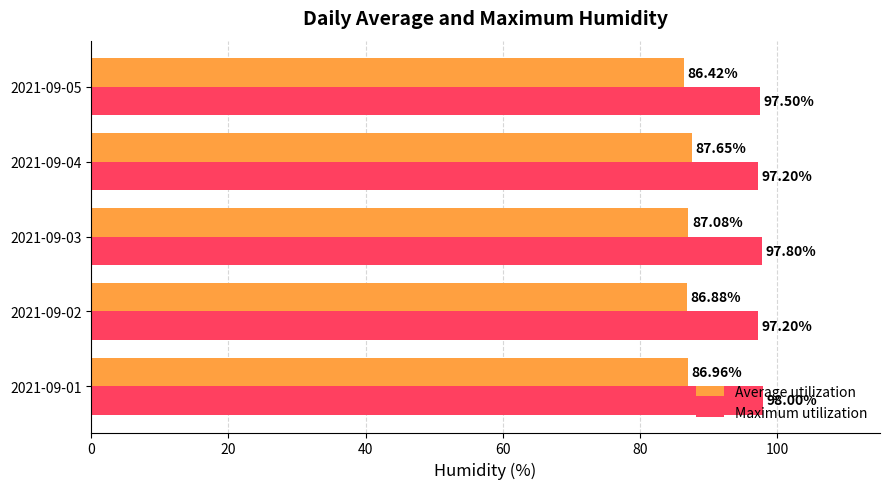

Is the value of Maximum utilization at 2021-09-03 greater than the value of Average utilization at 2021-09-02?

Yes